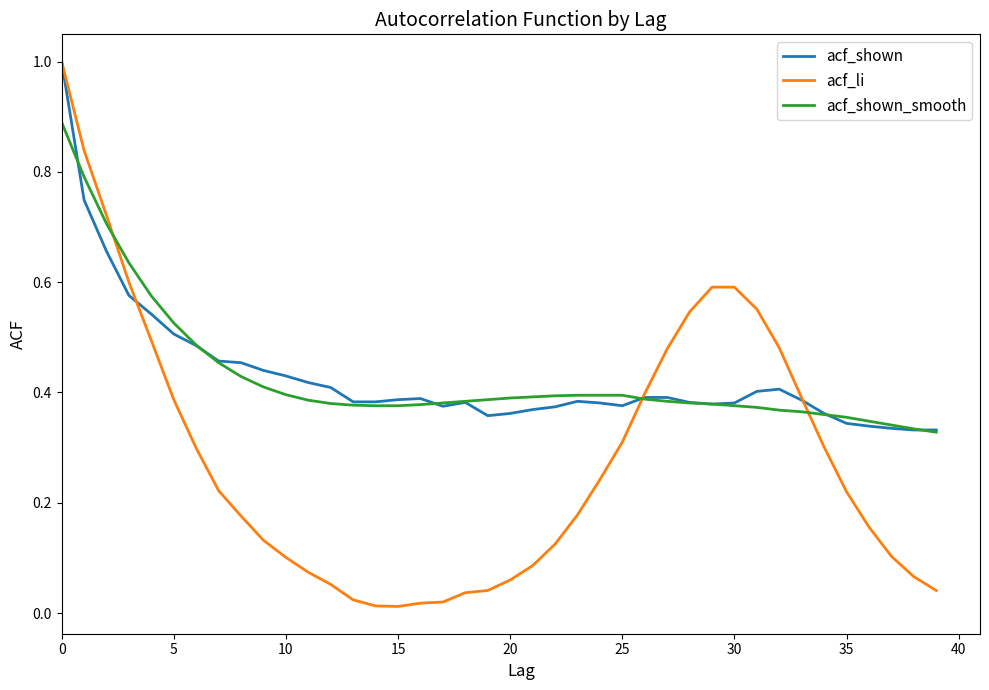

What is the maximum value for acf_shown_smooth?

0.9